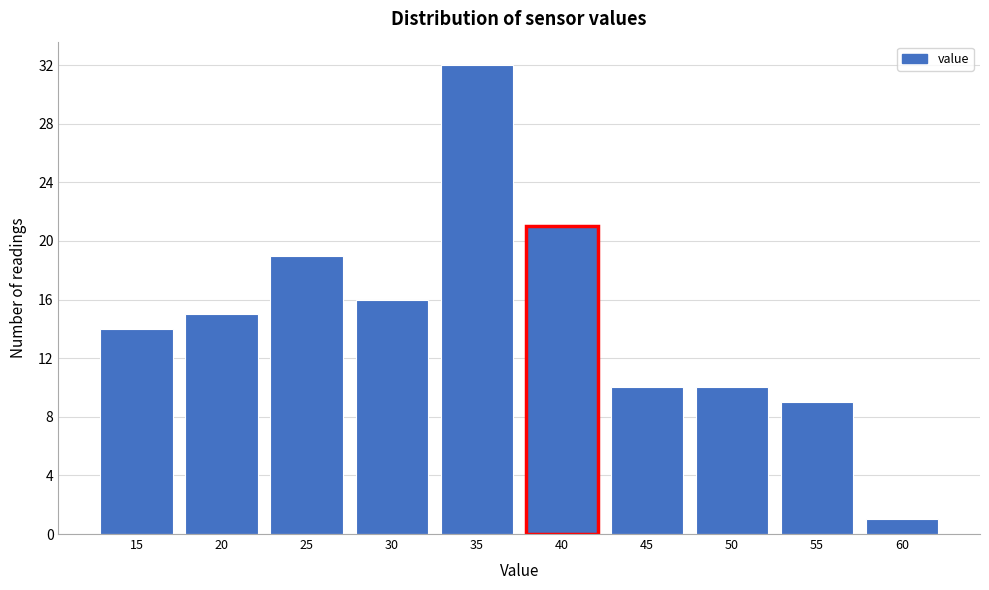

Reading left to right, list all the values displayed in this chart.

15=14	20=15	25=19	30=16	35=32	40=21	45=10	50=10	55=9	60=1